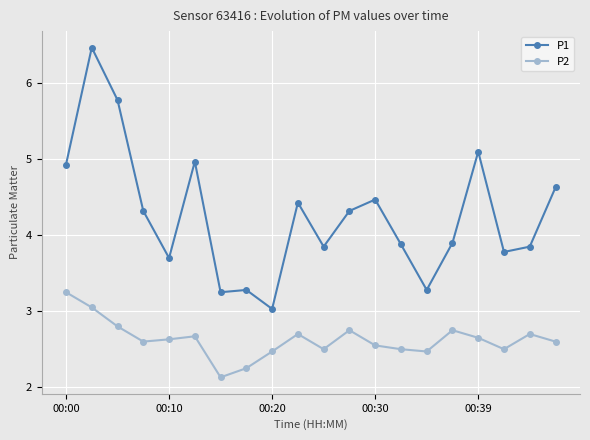

What is the value of the P1 point at the 5th from the left?

3.7